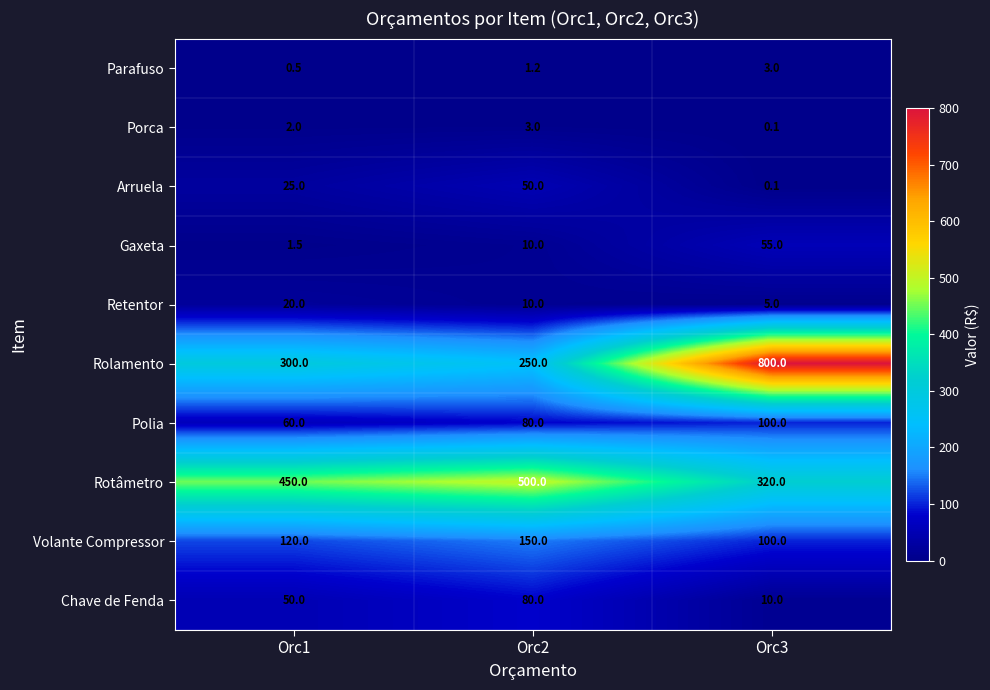

What is the sum of the Gaxeta values at Orc1 and Orc2?

11.5